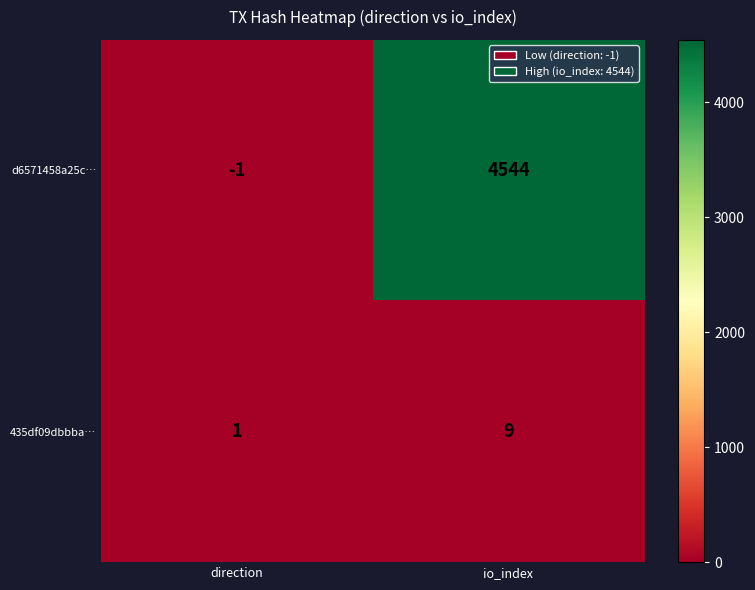

What is the sum of all d6571458a25c… values?

4543